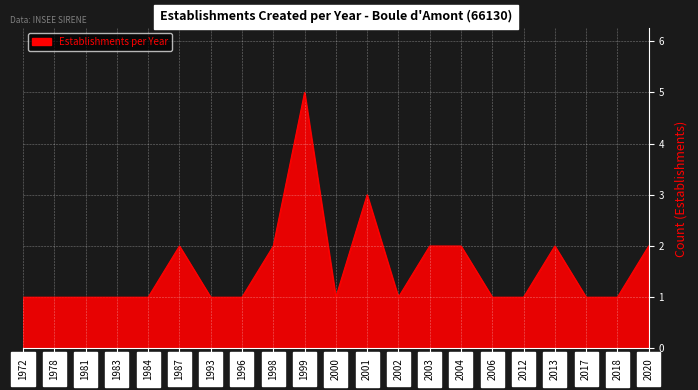

What is the ratio of the value at 2006 to the value at 2012?

1.0